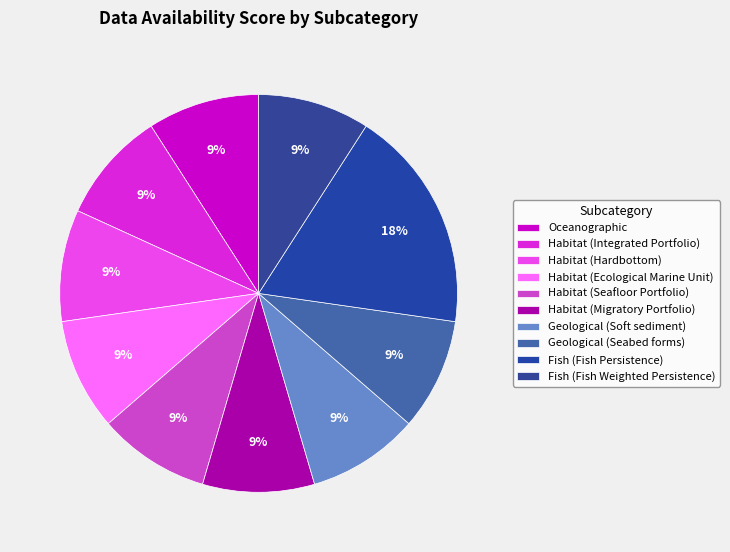

Does Habitat (Hardbottom) represent more than half of the total?

No